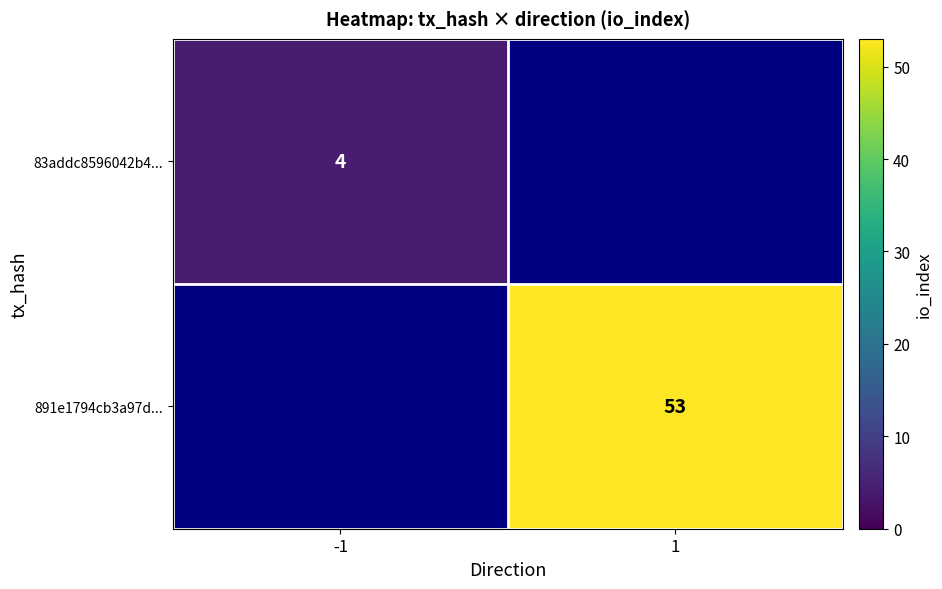

Is it true that 83addc8596042b4... equals 4 at -1?

True